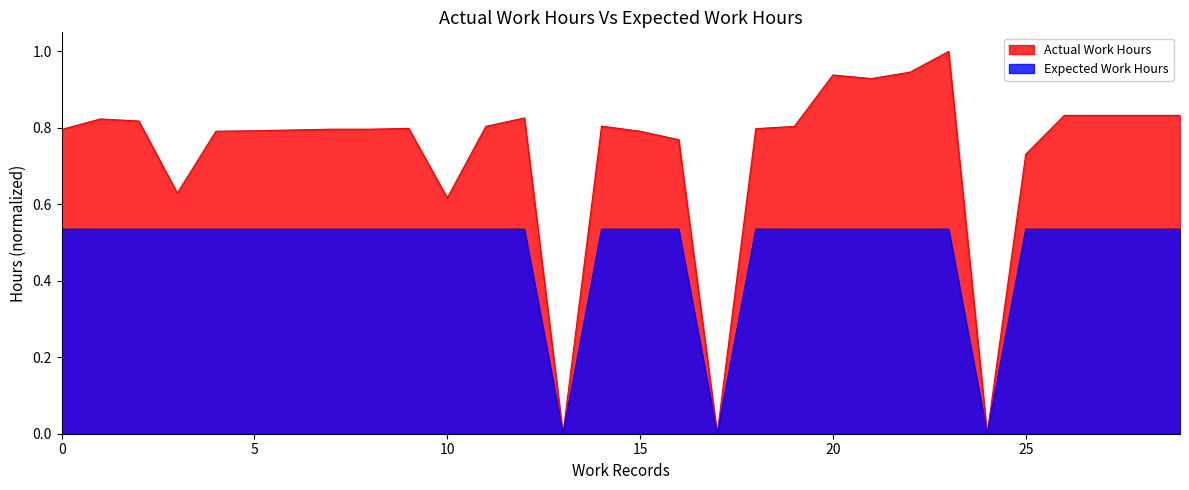

List the series in order of their overall mean, lowest first.

Expected Work Hours, Actual Work Hours